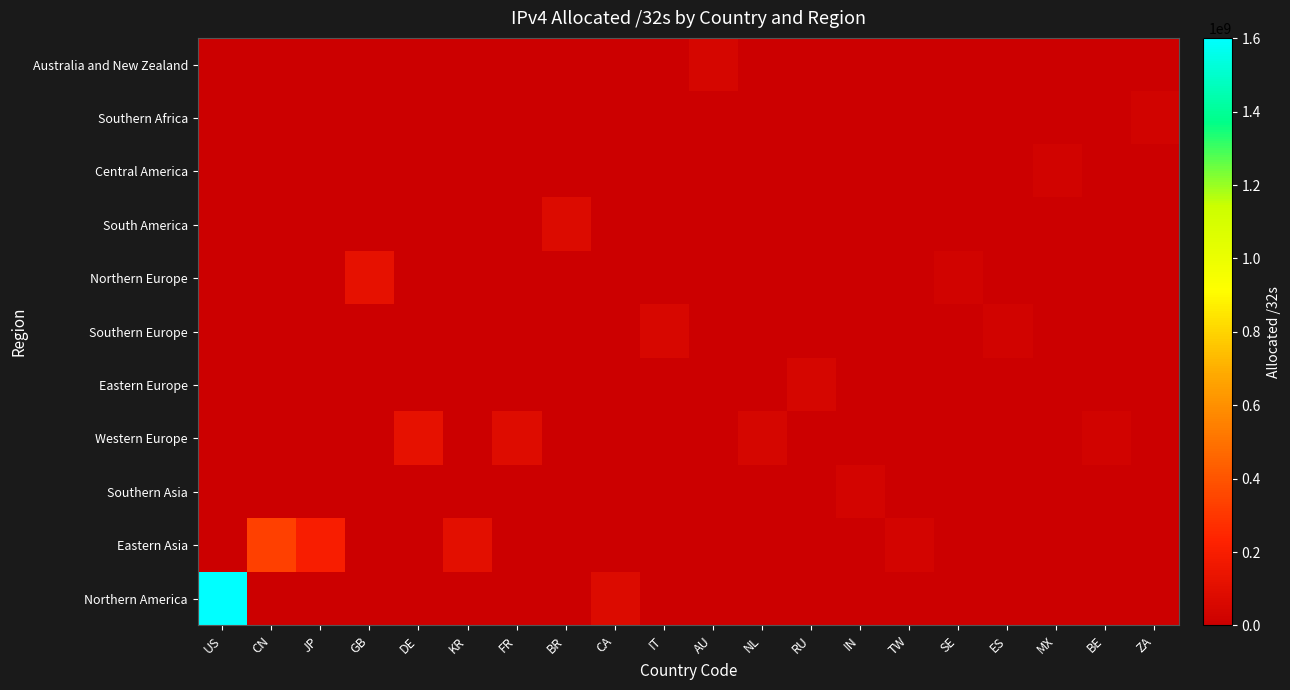

Which label corresponds to the largest value in the chart?

US